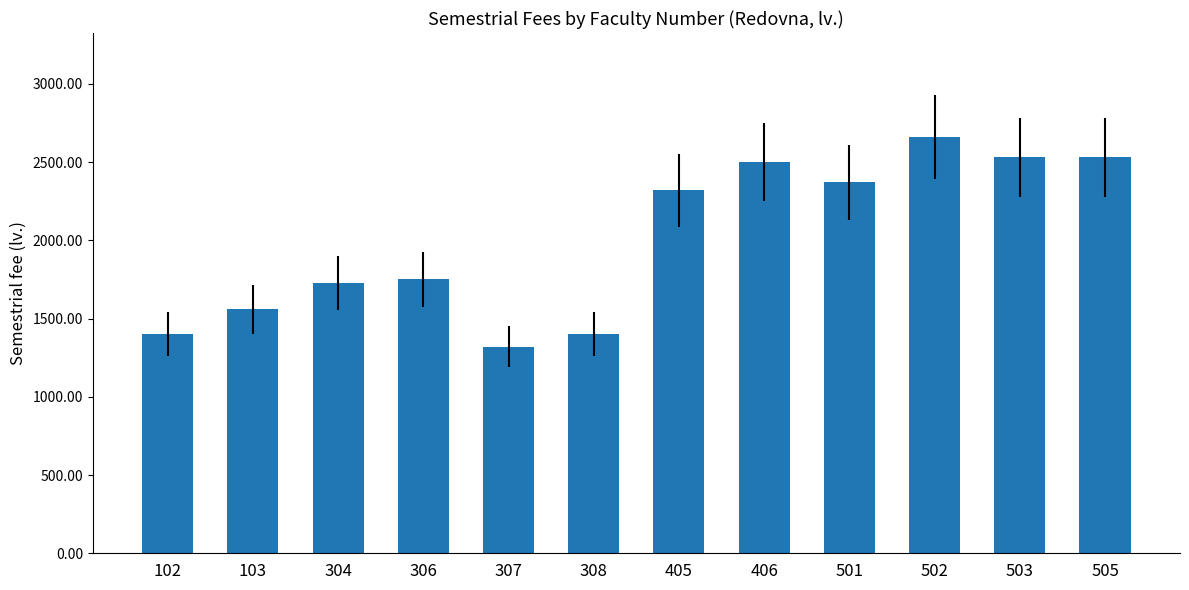

What is the difference between the maximum and minimum values?

1340